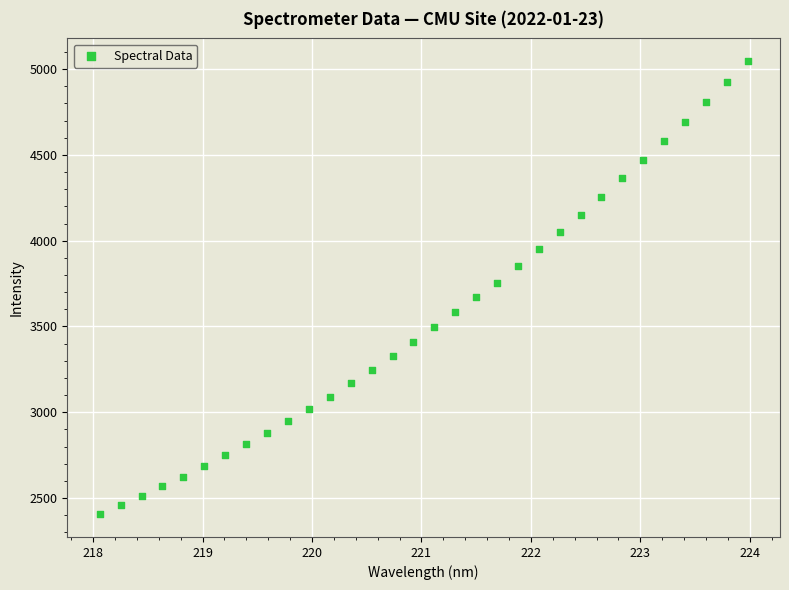

What is the range of X values (max minus min)?

5.9